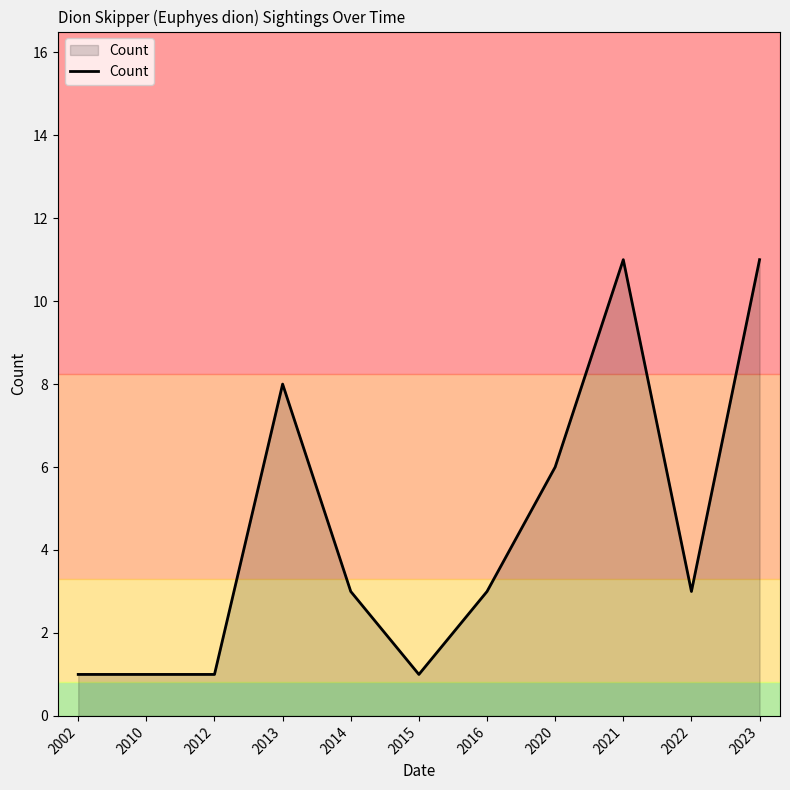

Reading left to right, list all the values displayed in this chart.

1	1	1	8	3	1	3	6	11	3	11